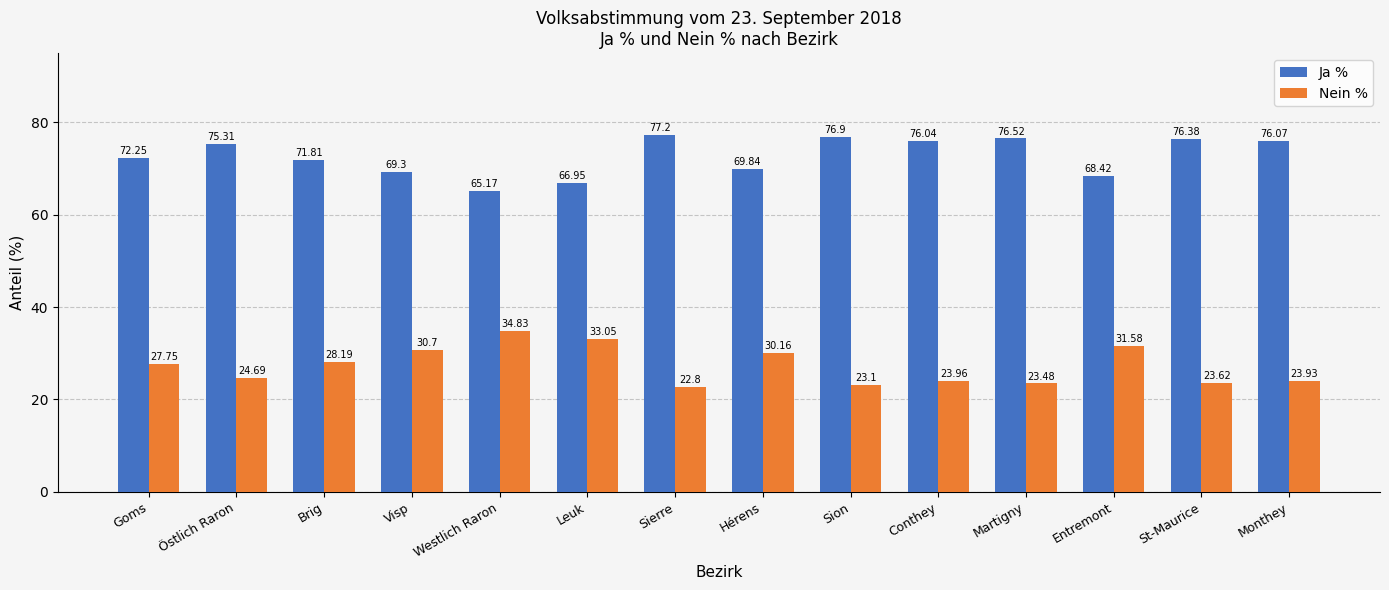

What is the value of the Nein % bar at the 1st from the left?

27.8